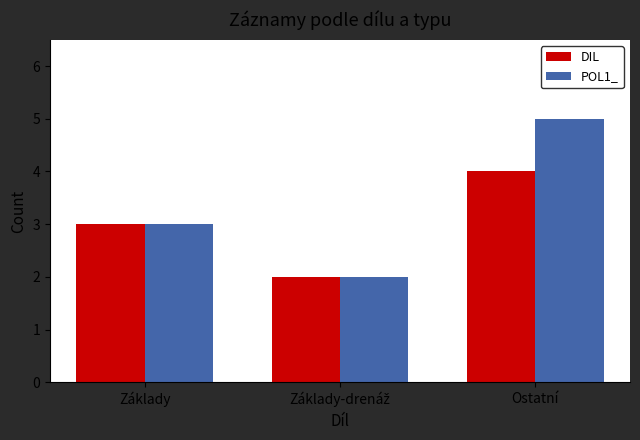

The value of DIL at Základy is 3. True or false?

True